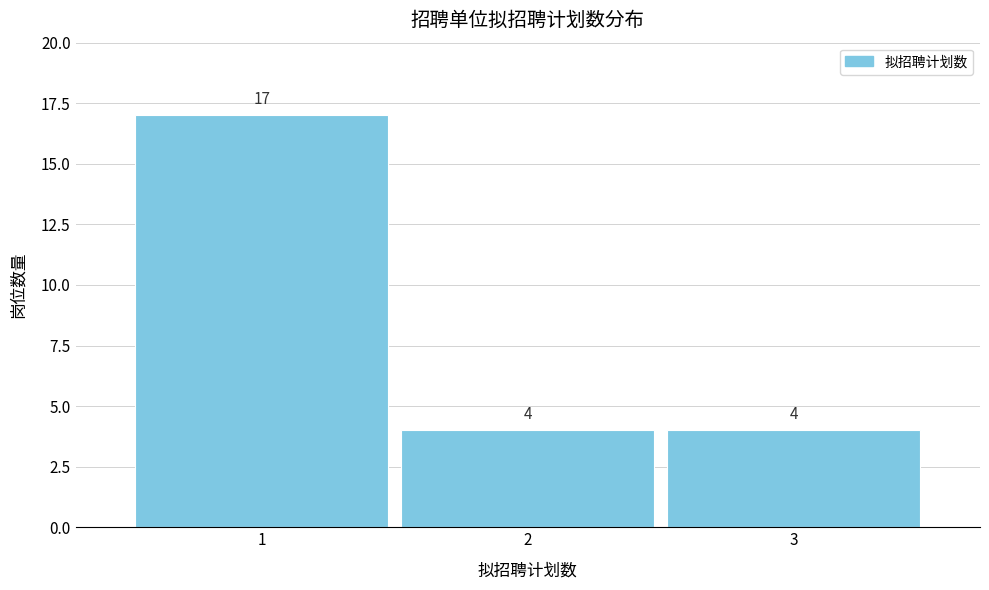

Reading left to right, transcribe all the data shown in this chart.

17	4	4